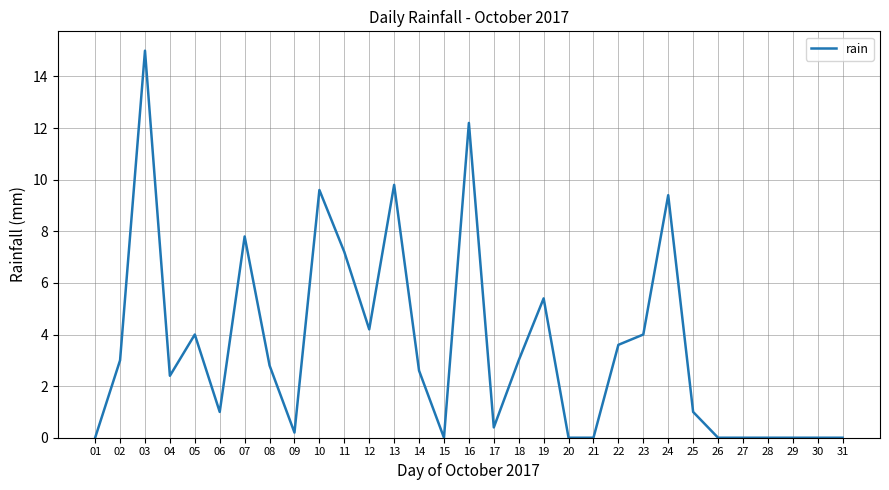

Reading right to left, list all the values displayed in this chart.

0.0	0.0	0.0	0.0	0.0	0.0	1.0	9.4	4.0	3.6	0.0	0.0	5.4	3.0	0.4	12.2	0.0	2.6	9.8	4.2	7.2	9.6	0.2	2.8	7.8	1.0	4.0	2.4	15.0	3.0	0.0